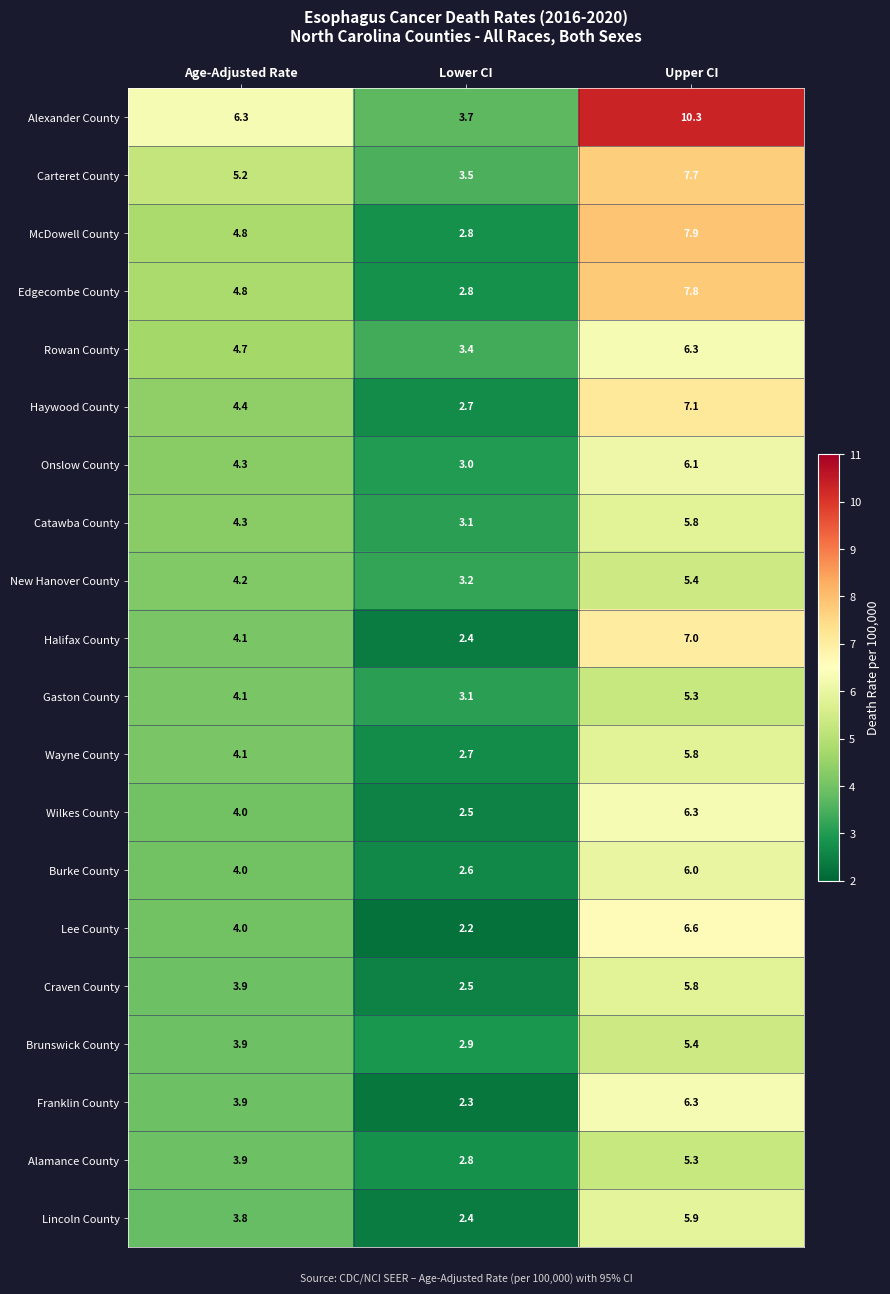

Which series has the largest range (max minus min)?

Alexander County